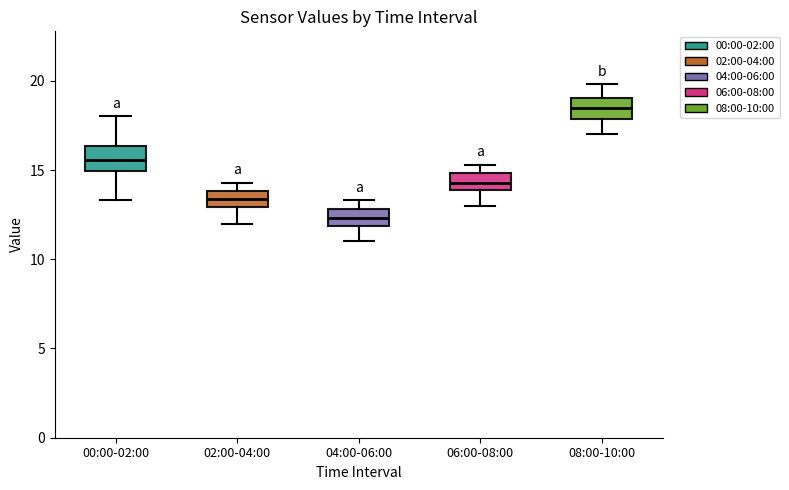

Reading left to right, read every box against the y-axis: the position of its median line, the range the box covers, and the ends of its whiskers. The values are not printed on the chart, so give them approximately, as read against the axis.

00:00-02:00: median 15.5, box 15.0 to 16.5, whiskers 13.5 to 18.0
02:00-04:00: median 13.5, box 13.0 to 14.0, whiskers 12.0 to 14.5
04:00-06:00: median 12.5, box 12.0 to 13.0, whiskers 11.0 to 13.5
06:00-08:00: median 14.5, box 14.0 to 15.0, whiskers 13.0 to 15.5
08:00-10:00: median 18.5, box 18.0 to 19.0, whiskers 17.0 to 20.0